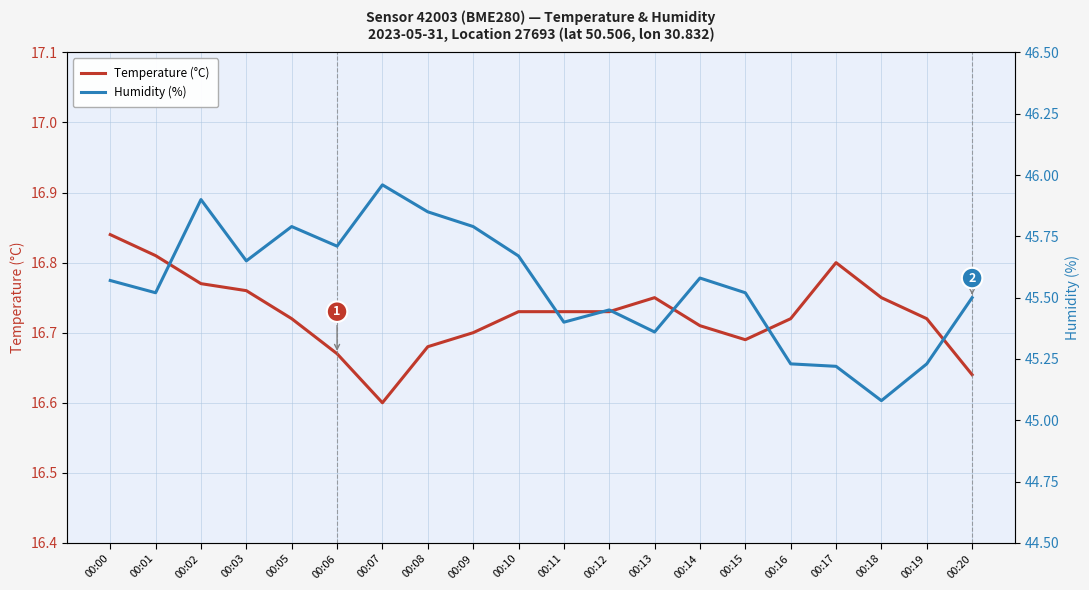

At which label does Humidity (%) reach its peak?

00:07